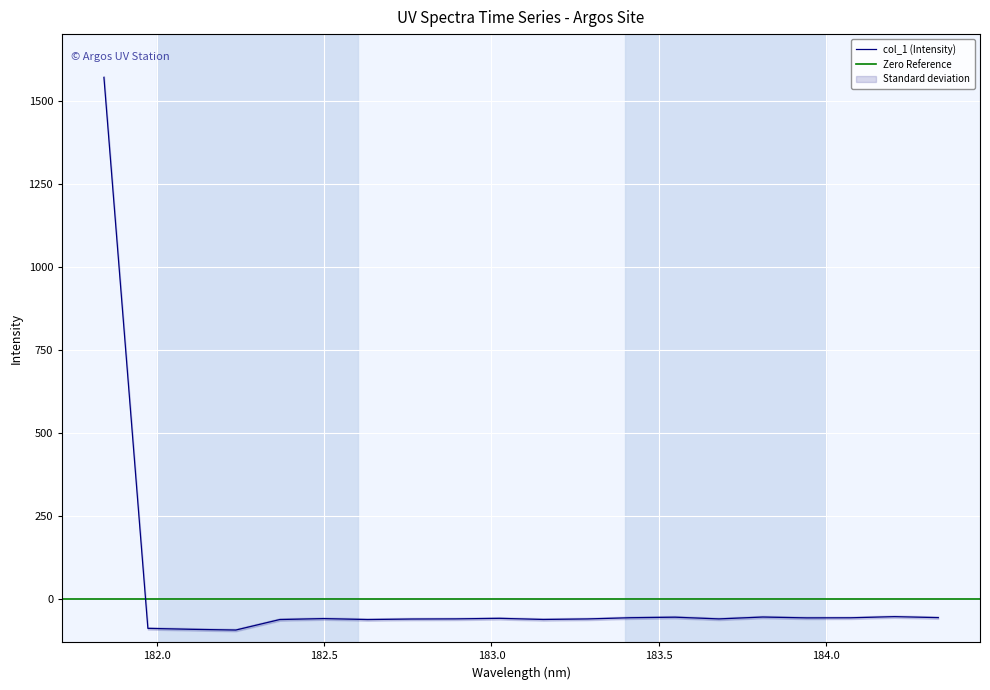

What is the sum of all values?

363.6